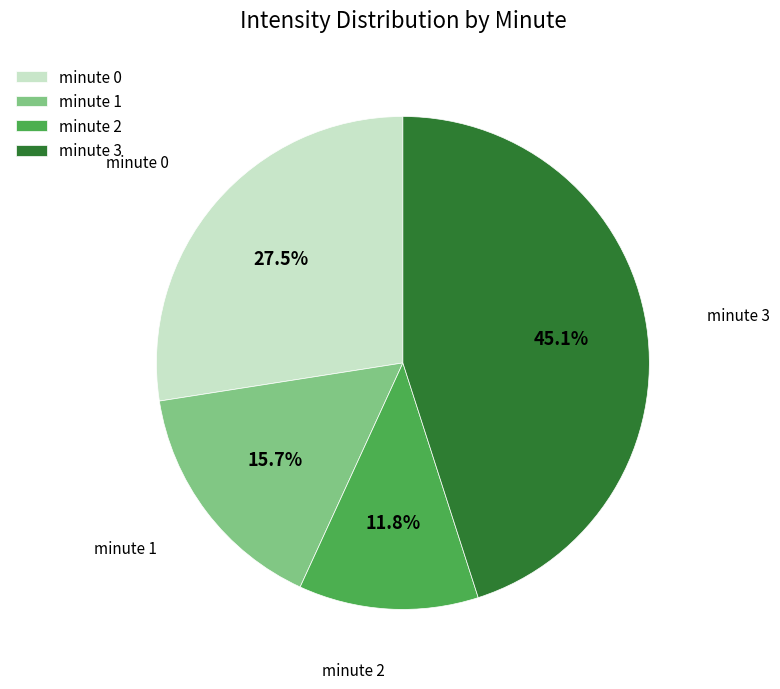

How many segments does this pie chart have?

4